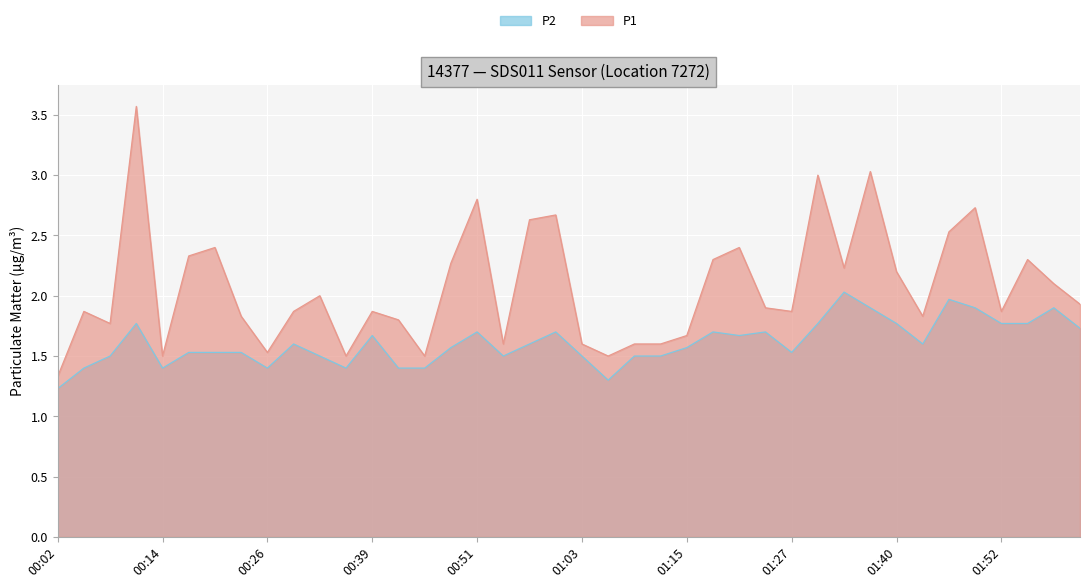

What is the difference between the maximum and minimum values in the P1 series?

2.2